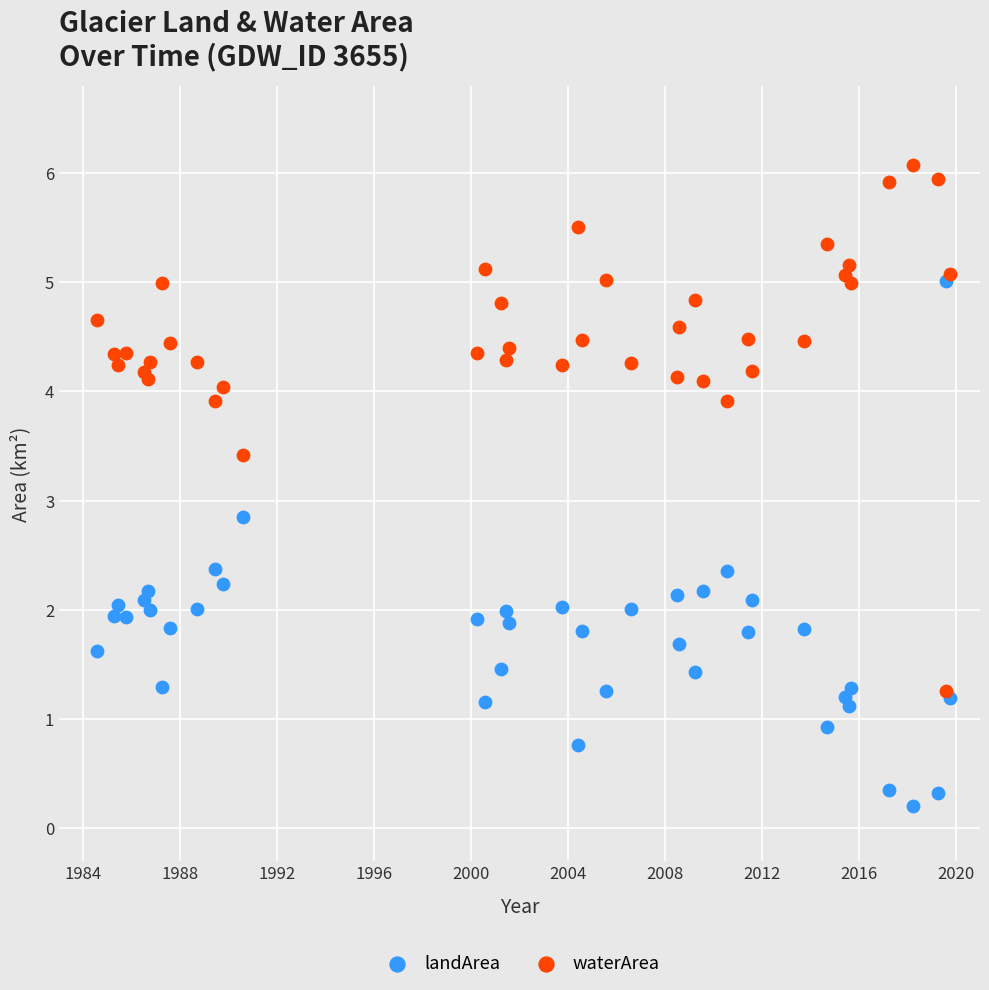

Across all series, what Y value is closest to 3?

2.9